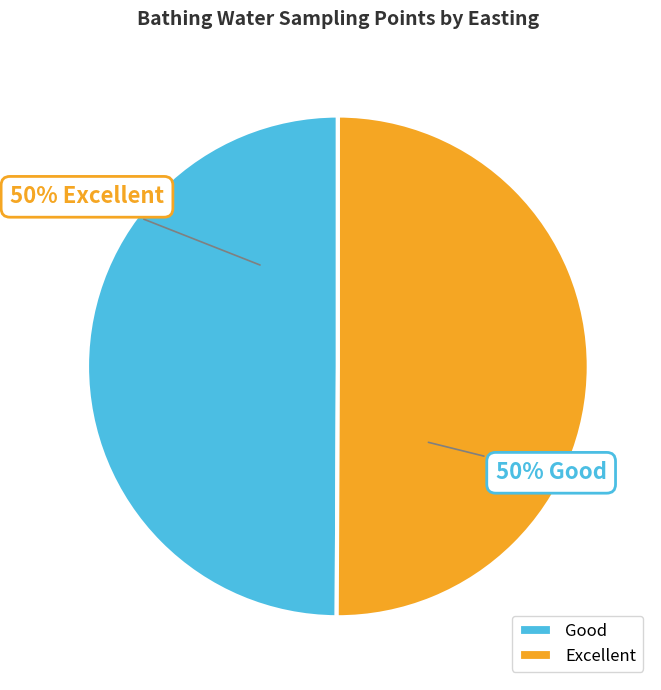

To the nearest percent, what portion does Good represent?

50%